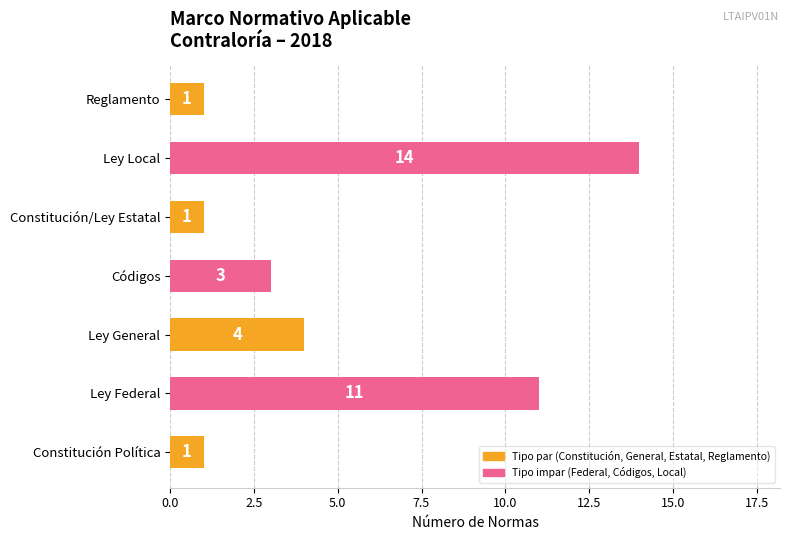

What is the greatest value displayed?

14